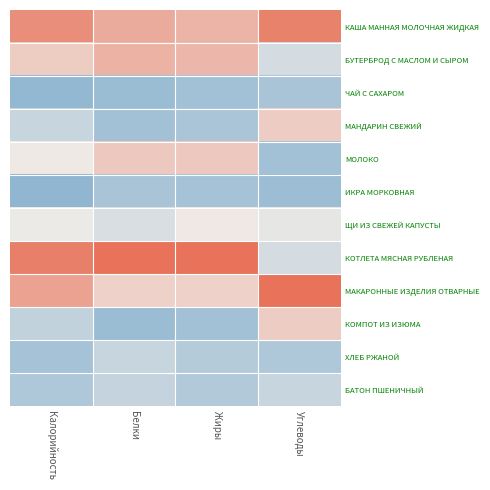

Rank the series by their maximum value, from highest to lowest.

КОТЛЕТА МЯСНАЯ РУБЛЕНАЯ, МАКАРОННЫЕ ИЗДЕЛИЯ ОТВАРНЫЕ, КАША МАННАЯ МОЛОЧНАЯ ЖИДКАЯ, БУТЕРБРОД С МАСЛОМ И СЫРОМ, МОЛОКО, МАНДАРИН СВЕЖИЙ, КОМПОТ ИЗ ИЗЮМА, ЩИ ИЗ СВЕЖЕЙ КАПУСТЫ, БАТОН ПШЕНИЧНЫЙ, ХЛЕБ РЖАНОЙ, ЧАЙ С САХАРОМ, ИКРА МОРКОВНАЯ